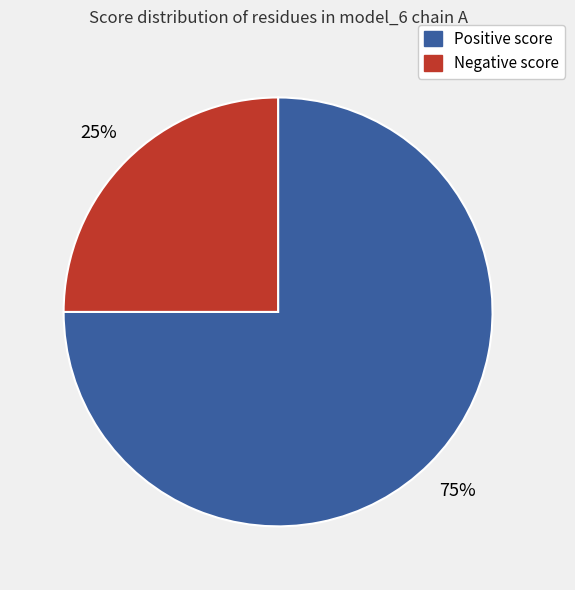

Is there any slice that represents more than half of the pie?

Yes